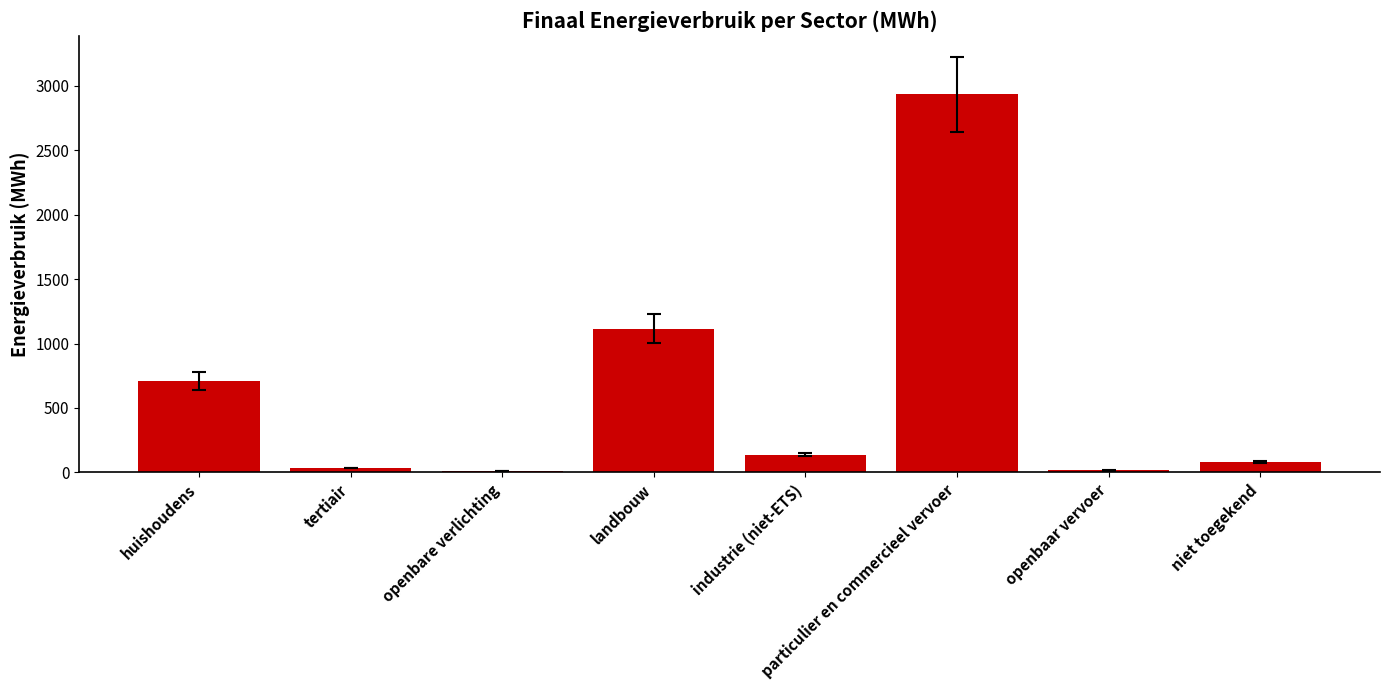

What is the sum of all values?

5035.7